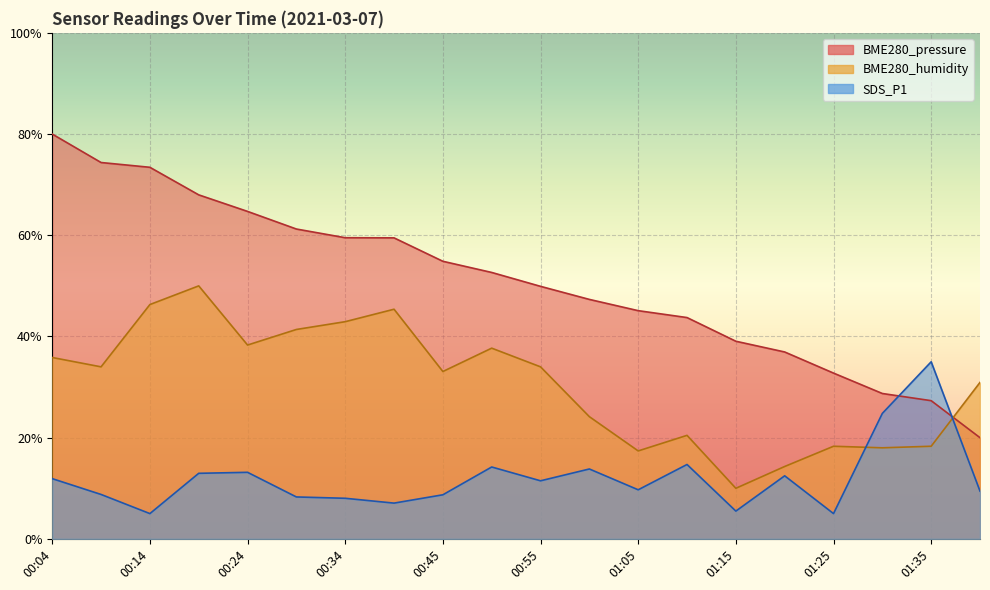

True or false: BME280_humidity has a value of 26.3 at 00:50.

False